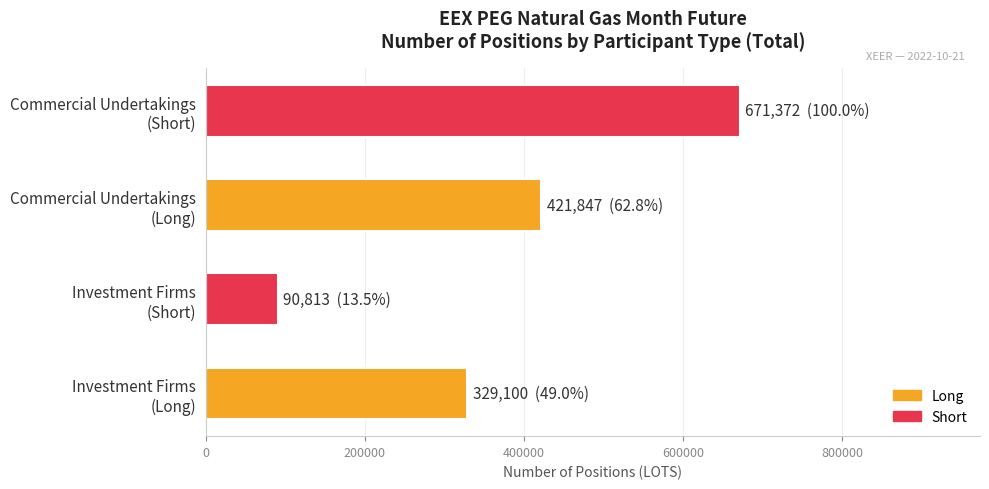

What is the average value?

378283